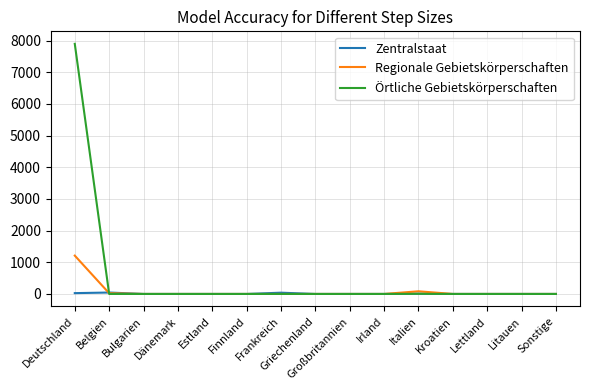

Which series has the widest spread of values?

Örtliche Gebietskörperschaften